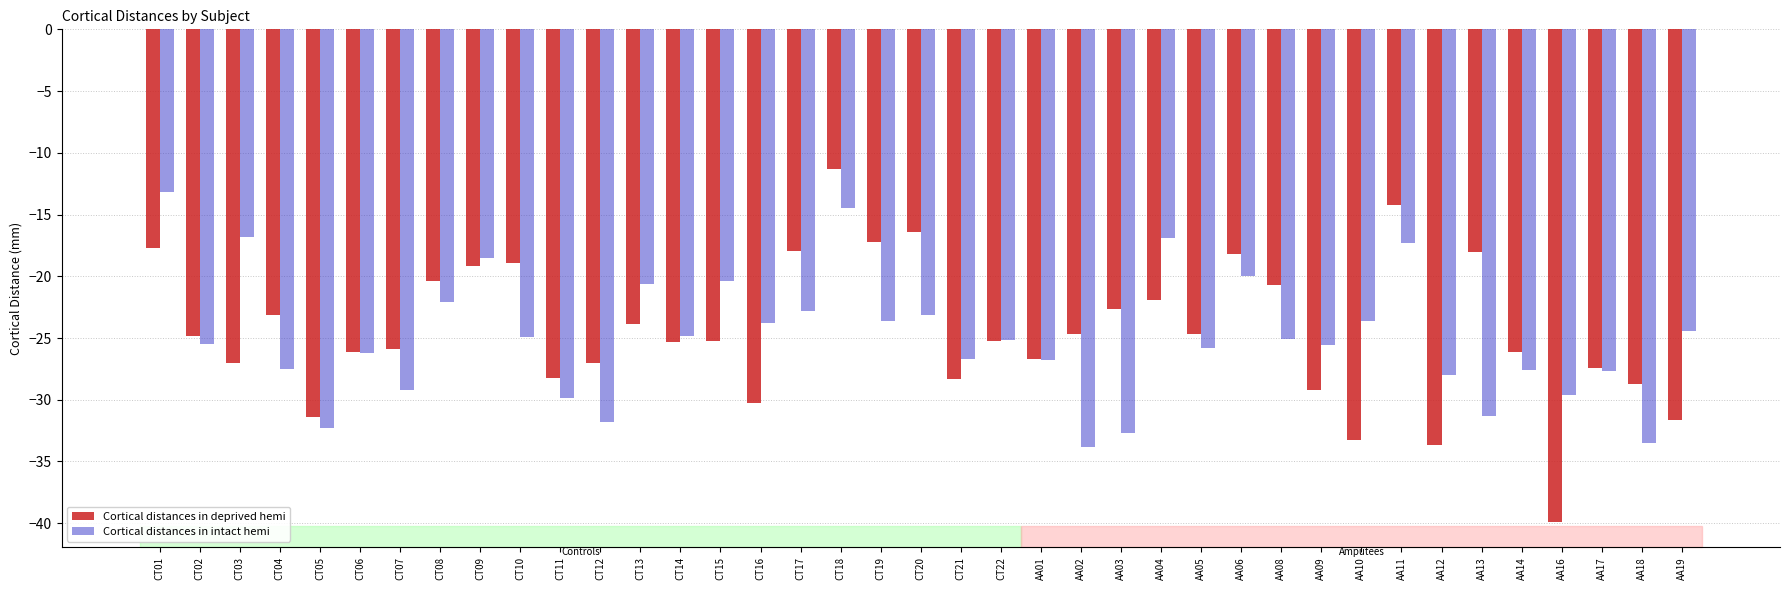

Which label corresponds to the largest value in the chart?

CT18